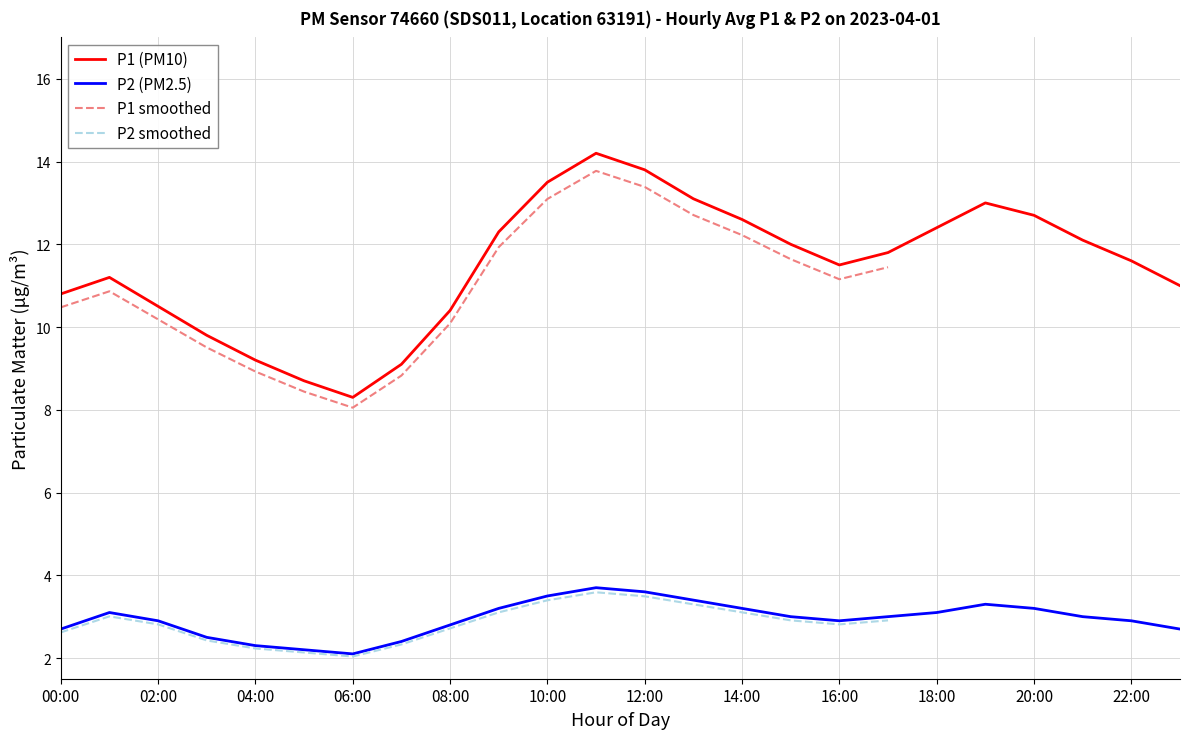

List the labels in order of P2 value, smallest first.

06:00, 05:00, 04:00, 07:00, 03:00, 00:00, 23:00, 08:00, 02:00, 16:00, 22:00, 15:00, 17:00, 21:00, 01:00, 18:00, 09:00, 14:00, 20:00, 19:00, 13:00, 10:00, 12:00, 11:00